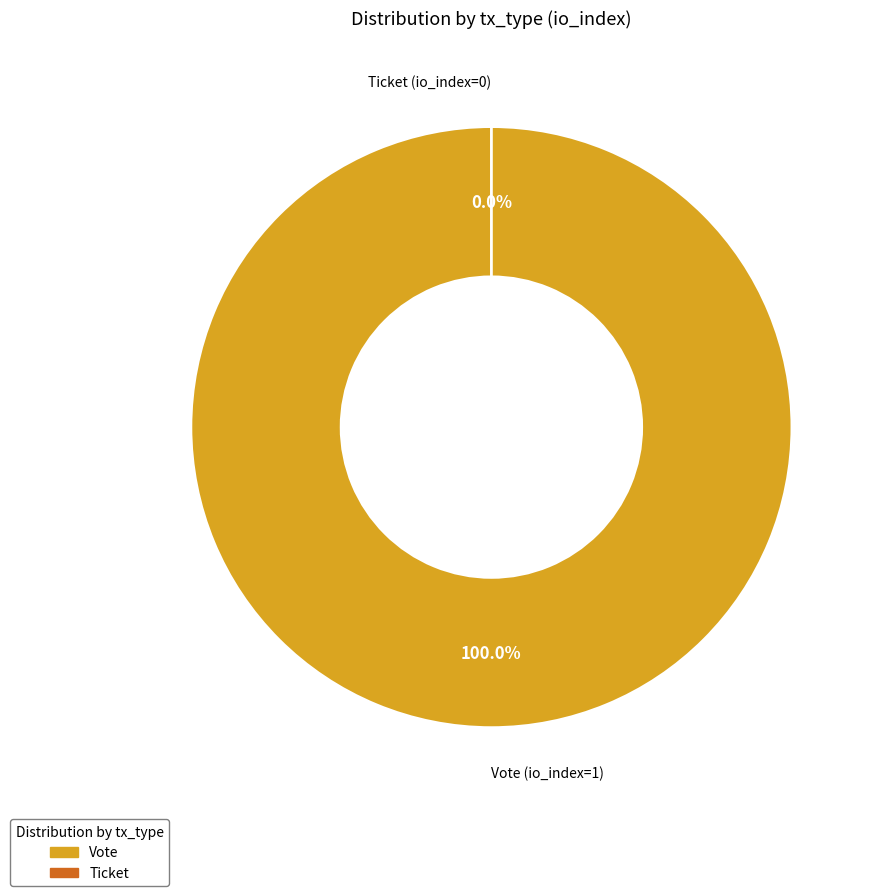

Is it true that Ticket (io_index=0) is 0% of the pie?

True